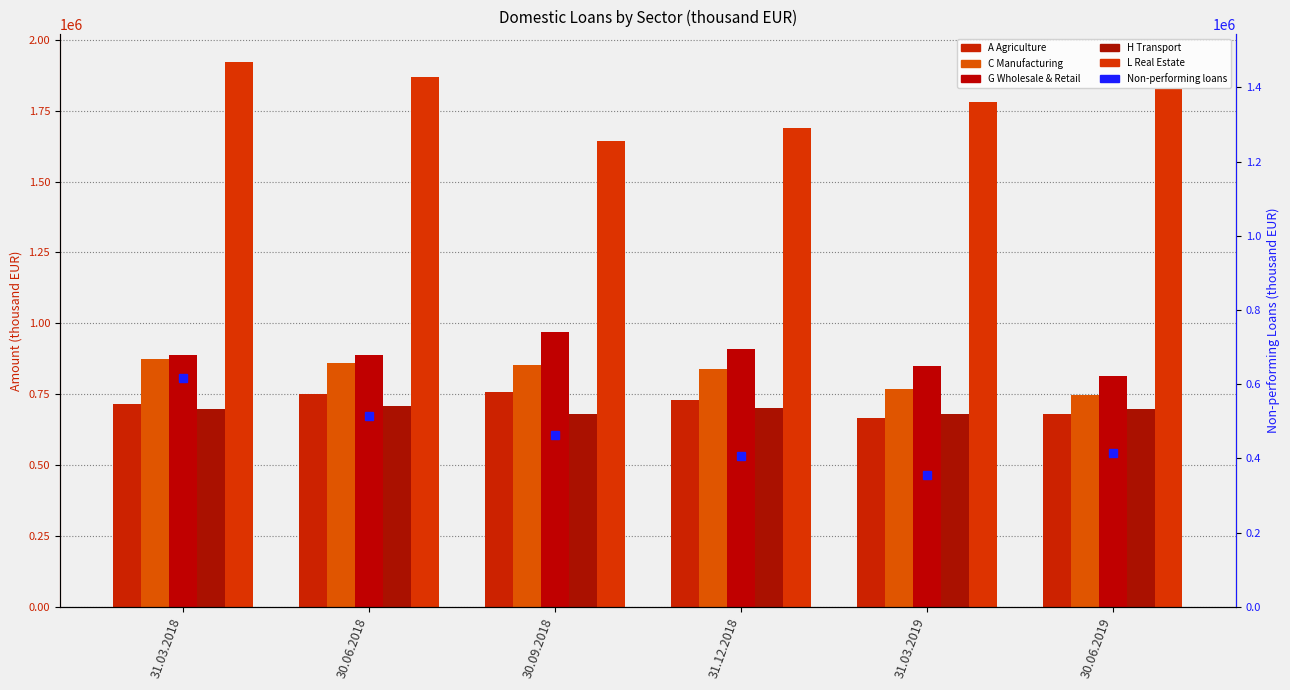

Reading left to right, transcribe all the data shown in this chart.

A Agriculture: 716320.9	751275.1	759336.2	729448.9	665065.0	678868.6
C Manufacturing: 874464.8	858326.3	854016.3	839943.8	767321.0	747795.3
G Wholesale & Retail: 889176.9	887300.9	970047.7	910130.7	850557.0	813489.6
H Transport: 698048.4	708375.8	678467.0	702716.8	681131.4	696788.4
L Real Estate: 1922848.1	1867135.1	1644070.8	1689101.0	1779064.7	1826525.4
Non-performing loans: 617210.4	515242.7	461949.8	405686.2	355654.5	414577.5